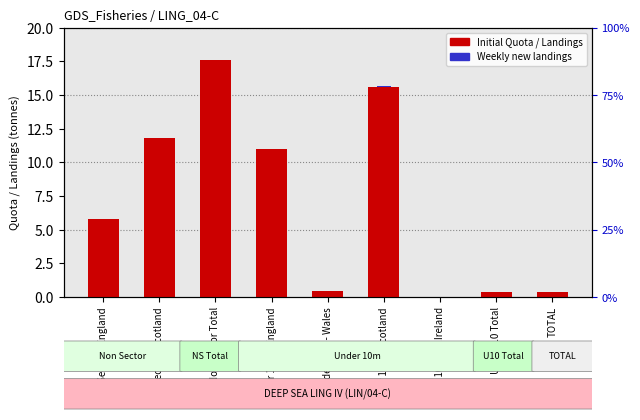

Is the value of Weekly Landings at Under 10m - Scotland greater than the value of Initial Quota at Under 10m - England?

No